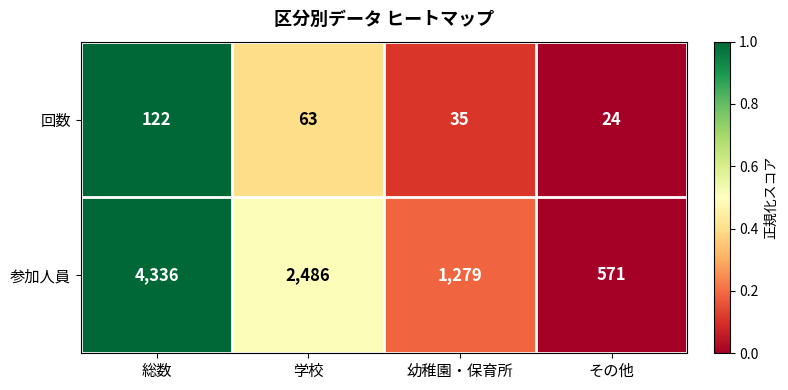

True or false: 参加人員 has a value of 2486 at 学校.

True